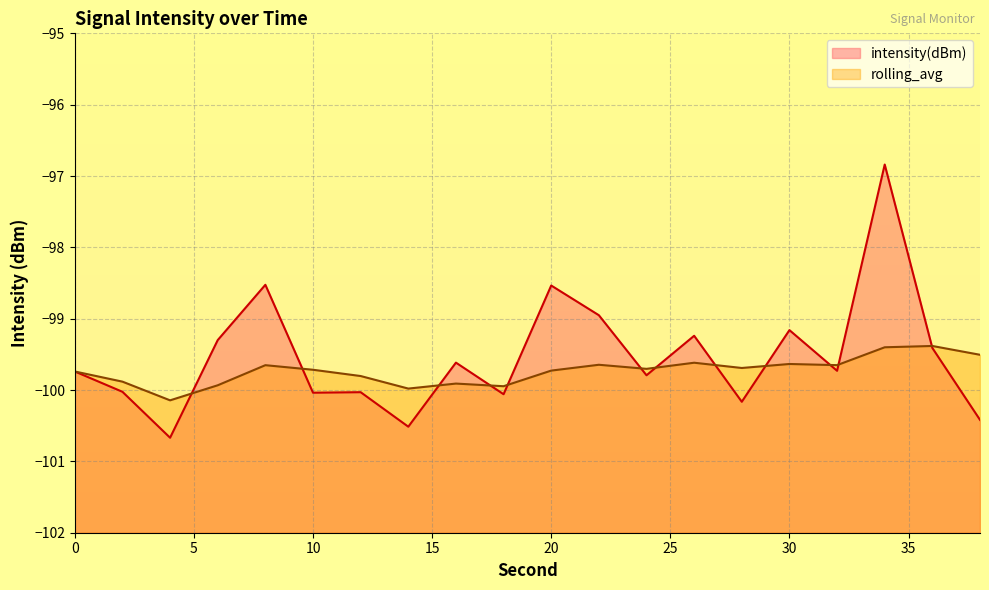

Reading left to right, list all the values displayed in this chart.

intensity(dBm): 0=-99.7	2=-100.0	4=-100.7	6=-99.3	8=-98.5	10=-100.0	12=-100.0	14=-100.5	16=-99.6	18=-100.1	20=-98.5	22=-99.0	24=-99.8	26=-99.2	28=-100.2	30=-99.2	32=-99.7	34=-96.8	36=-99.4	38=-100.4
rolling_avg: 0=-99.7	2=-99.9	4=-100.1	6=-99.9	8=-99.7	10=-99.7	12=-99.8	14=-100.0	16=-99.9	18=-99.9	20=-99.7	22=-99.6	24=-99.7	26=-99.6	28=-99.7	30=-99.6	32=-99.7	34=-99.4	36=-99.4	38=-99.5